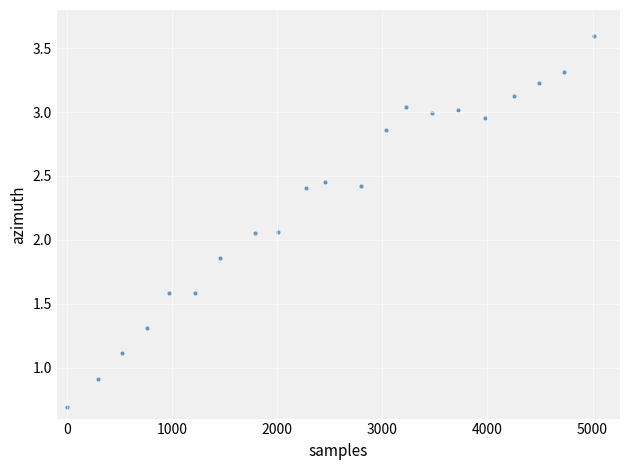

What is the range of X values (max minus min)?

5011.2